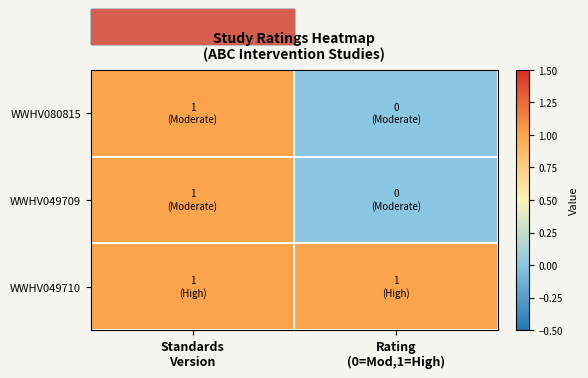

Count the number of categories in the chart.

2